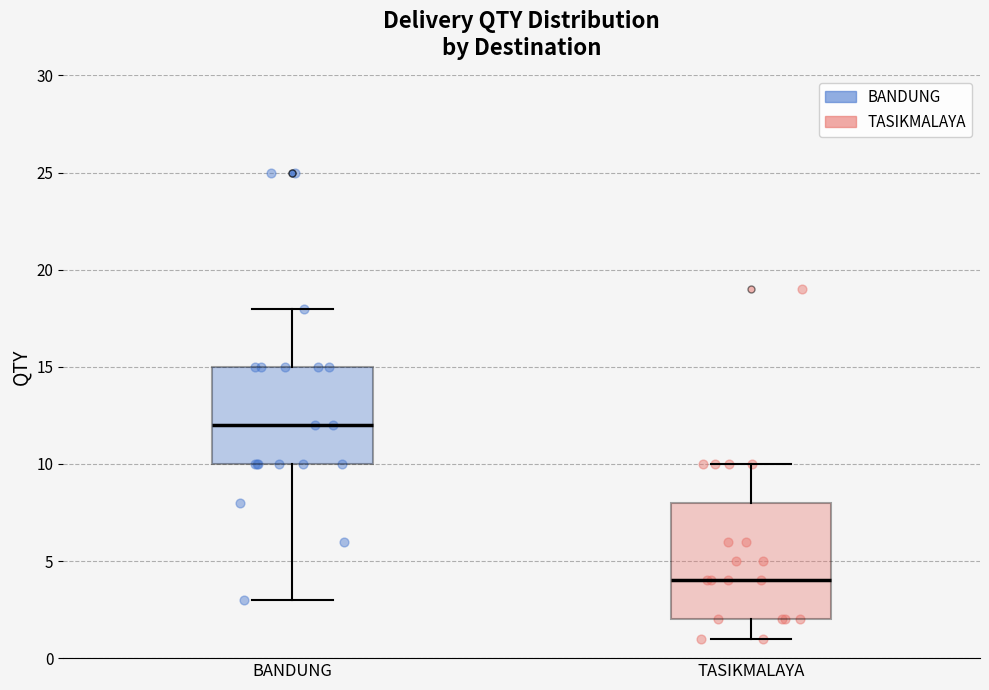

Which box is the tallest, from its lower edge to its upper edge?

TASIKMALAYA